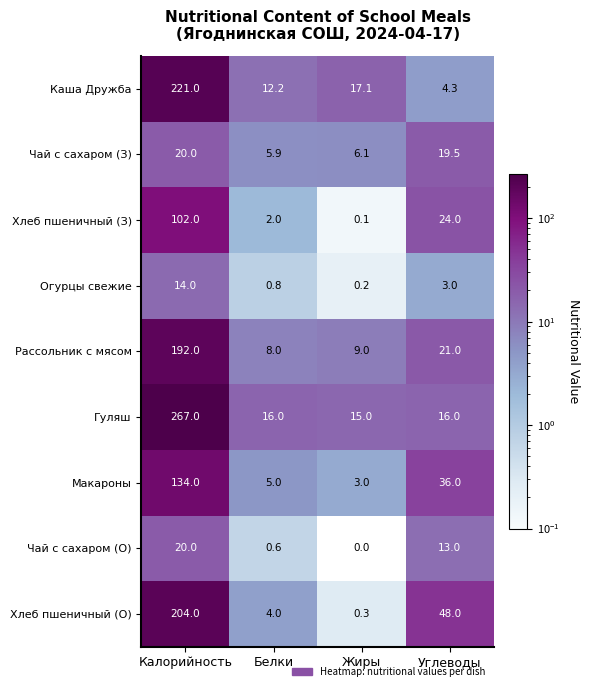

The value of Макароны at Белки is 8.2. True or false?

False